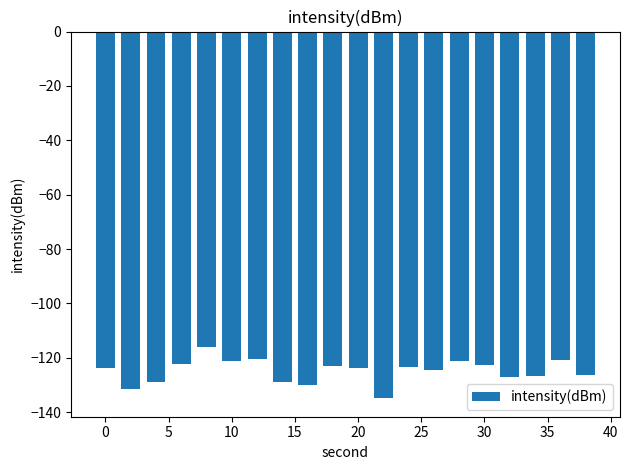

What is the value of the 20th bar from the left?

-126.3